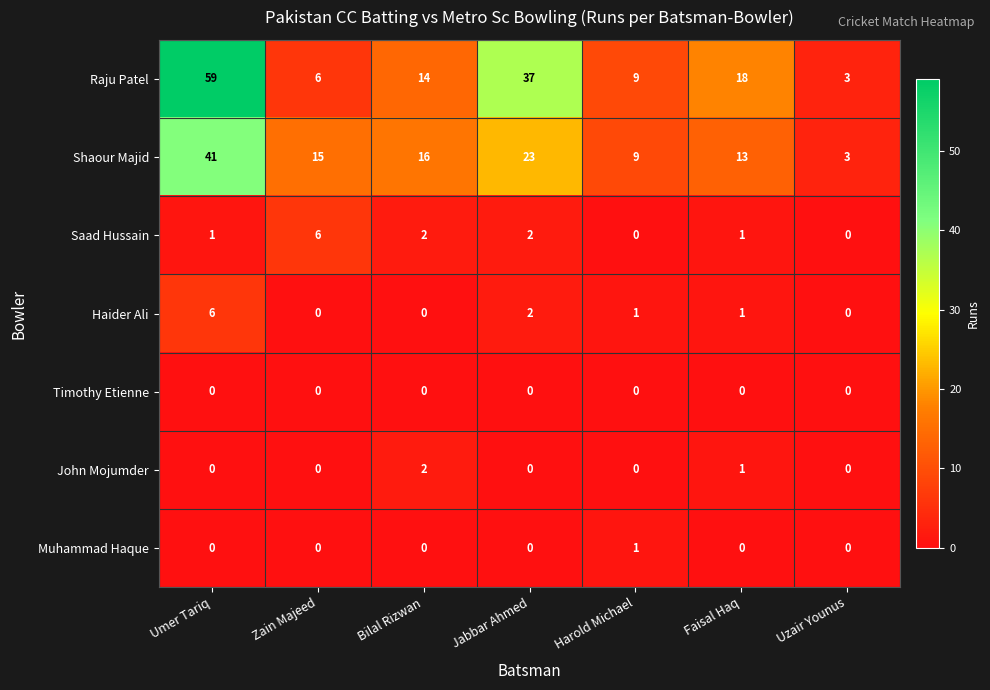

Where does the Raju Patel series first go above 14?

Umer Tariq